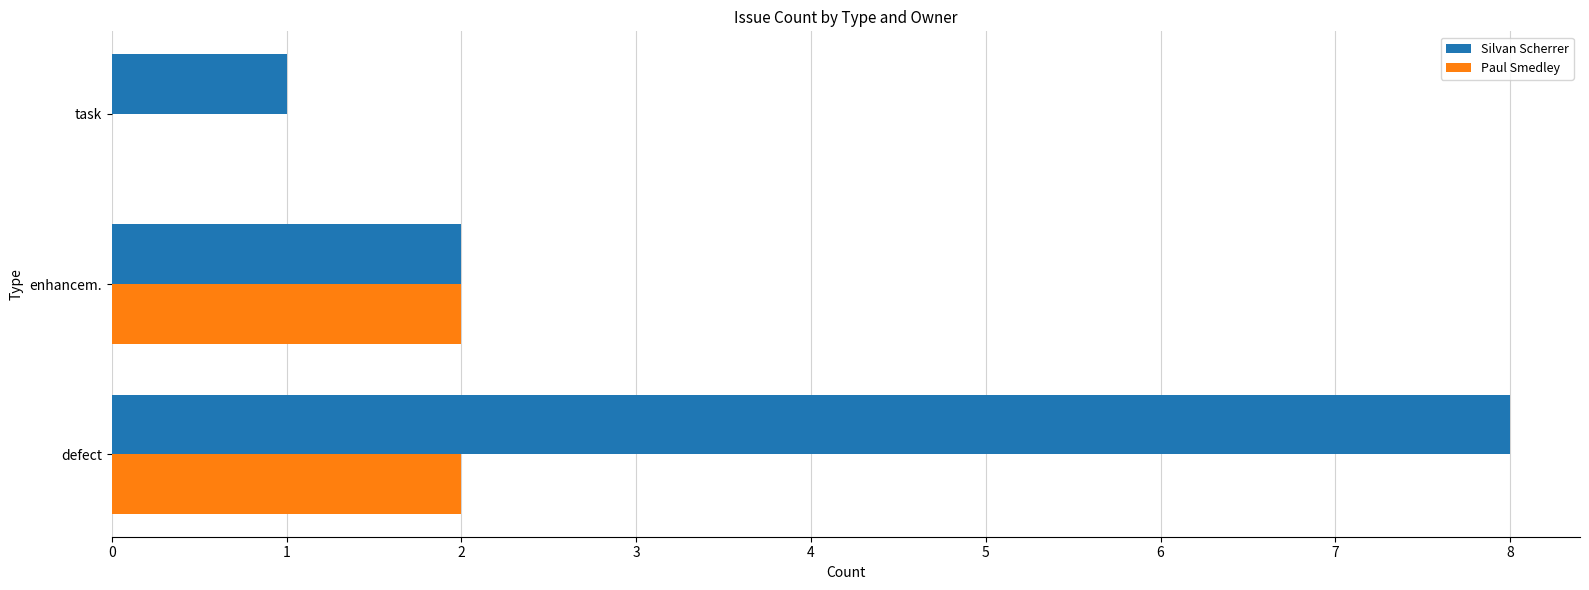

Which series changed the most between enhancem. and task?

Paul Smedley